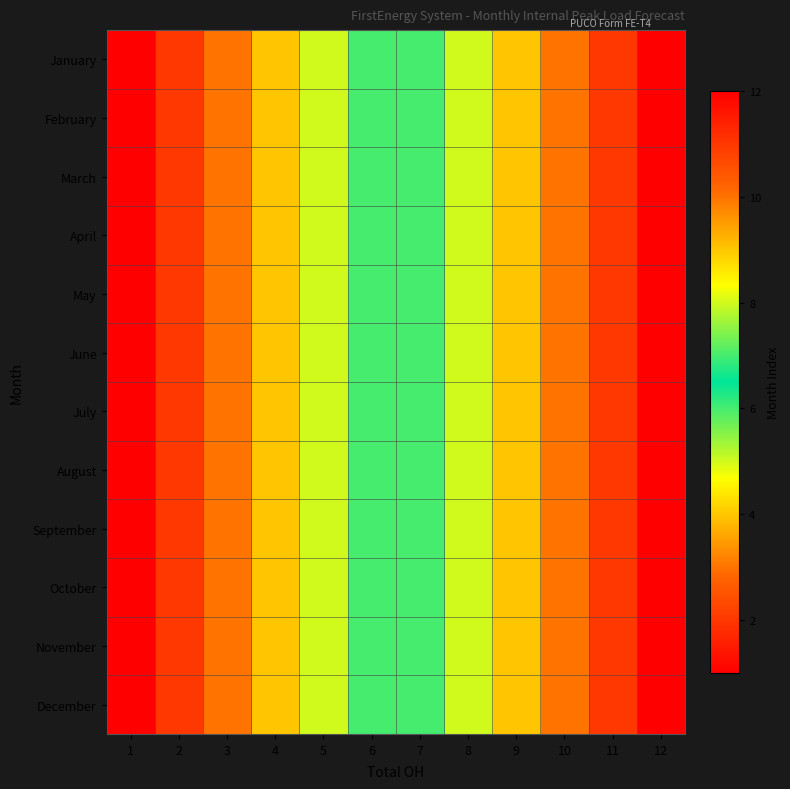

Reading left to right, extract all data points from this chart.

January: 1=1	2=2	3=3	4=4	5=5	6=6	7=7	8=8	9=9	10=10	11=11	12=12
February: 1=1	2=2	3=3	4=4	5=5	6=6	7=7	8=8	9=9	10=10	11=11	12=12
March: 1=1	2=2	3=3	4=4	5=5	6=6	7=7	8=8	9=9	10=10	11=11	12=12
April: 1=1	2=2	3=3	4=4	5=5	6=6	7=7	8=8	9=9	10=10	11=11	12=12
May: 1=1	2=2	3=3	4=4	5=5	6=6	7=7	8=8	9=9	10=10	11=11	12=12
June: 1=1	2=2	3=3	4=4	5=5	6=6	7=7	8=8	9=9	10=10	11=11	12=12
July: 1=1	2=2	3=3	4=4	5=5	6=6	7=7	8=8	9=9	10=10	11=11	12=12
August: 1=1	2=2	3=3	4=4	5=5	6=6	7=7	8=8	9=9	10=10	11=11	12=12
September: 1=1	2=2	3=3	4=4	5=5	6=6	7=7	8=8	9=9	10=10	11=11	12=12
October: 1=1	2=2	3=3	4=4	5=5	6=6	7=7	8=8	9=9	10=10	11=11	12=12
November: 1=1	2=2	3=3	4=4	5=5	6=6	7=7	8=8	9=9	10=10	11=11	12=12
December: 1=1	2=2	3=3	4=4	5=5	6=6	7=7	8=8	9=9	10=10	11=11	12=12